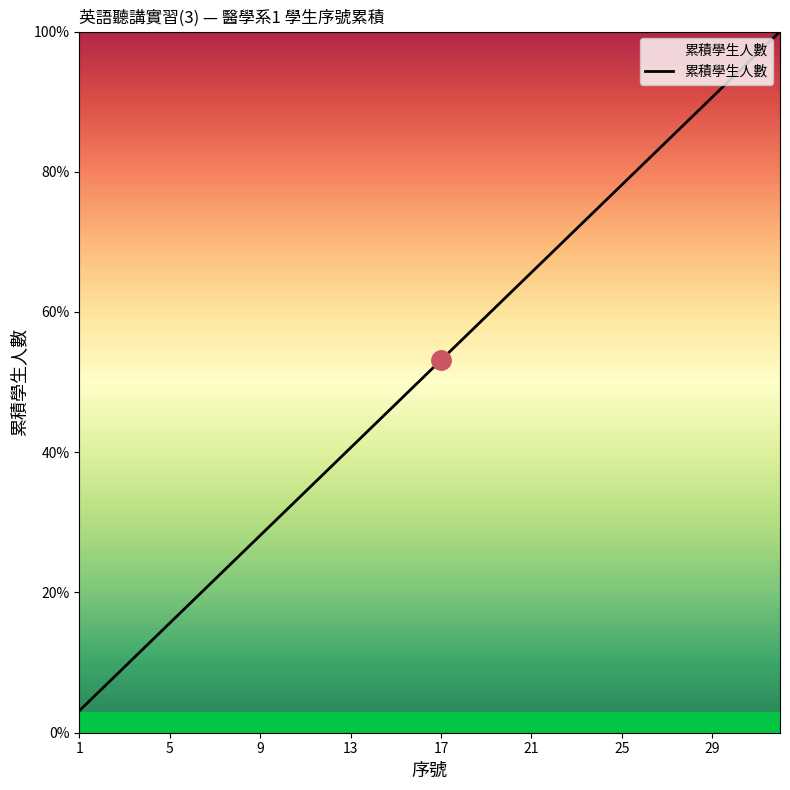

What is the difference between the maximum and minimum values?

96.9